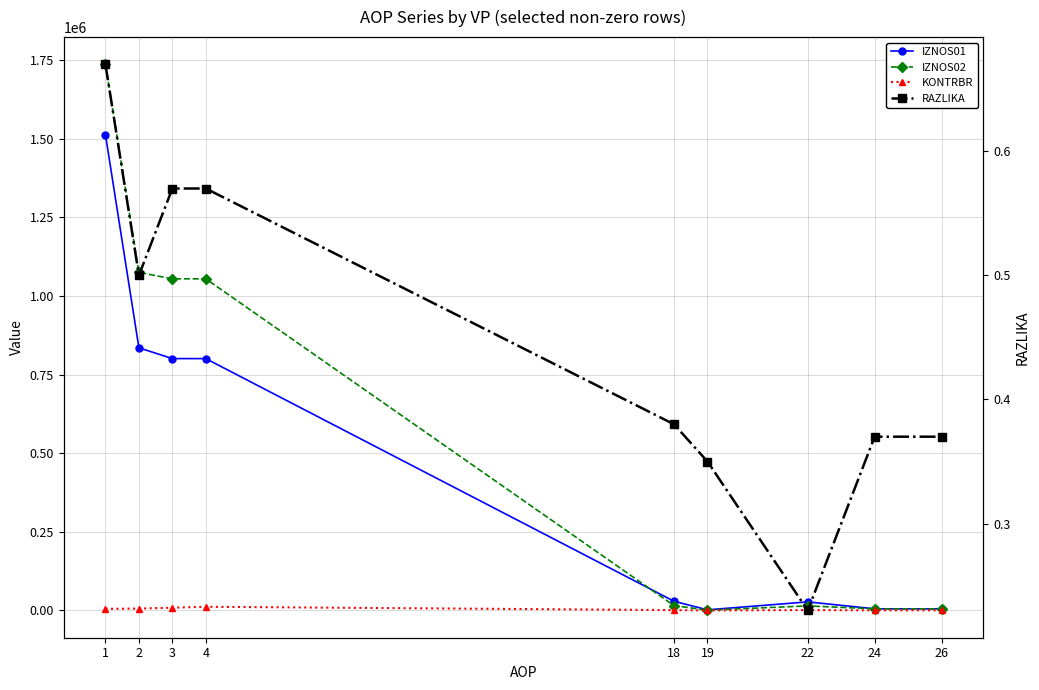

What is the spread (max minus min) of values at 3?

1054677.1